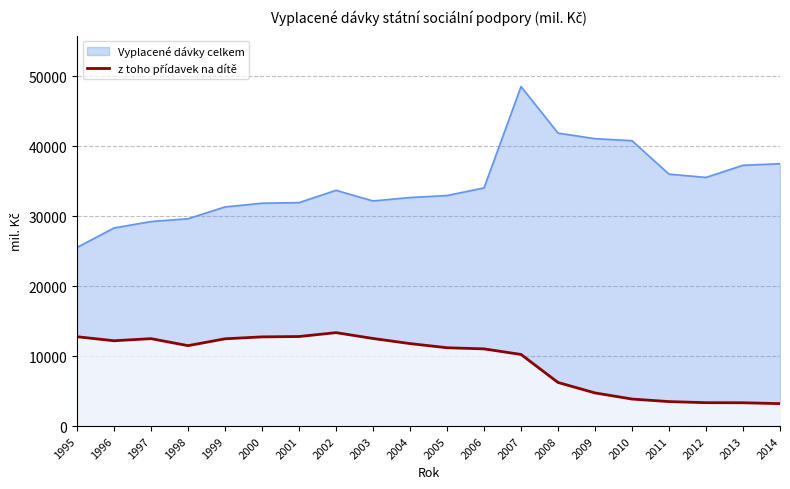

What is the total value across all series at 2008?

48115.0